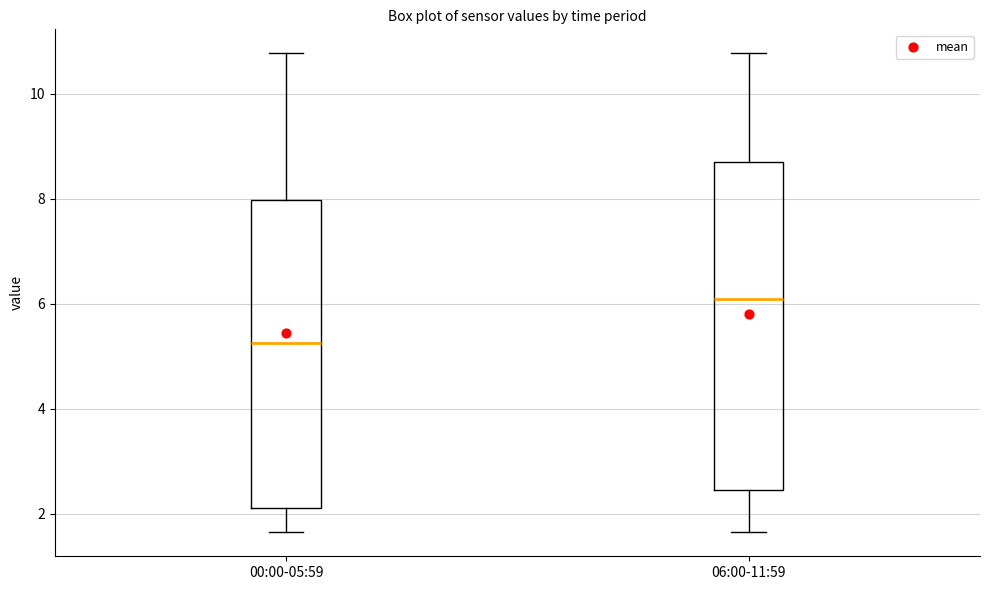

Reading left to right, transcribe this box plot: for each box, give where its median line is, the range the box spans, and where its two whiskers end, as read against the y-axis. The values are not printed on the chart, so give them approximately, as read against the axis.

00:00-05:59: median 5.2, box 2.2 to 8.0, whiskers 1.6 to 10.8
06:00-11:59: median 6.2, box 2.4 to 8.8, whiskers 1.6 to 10.8